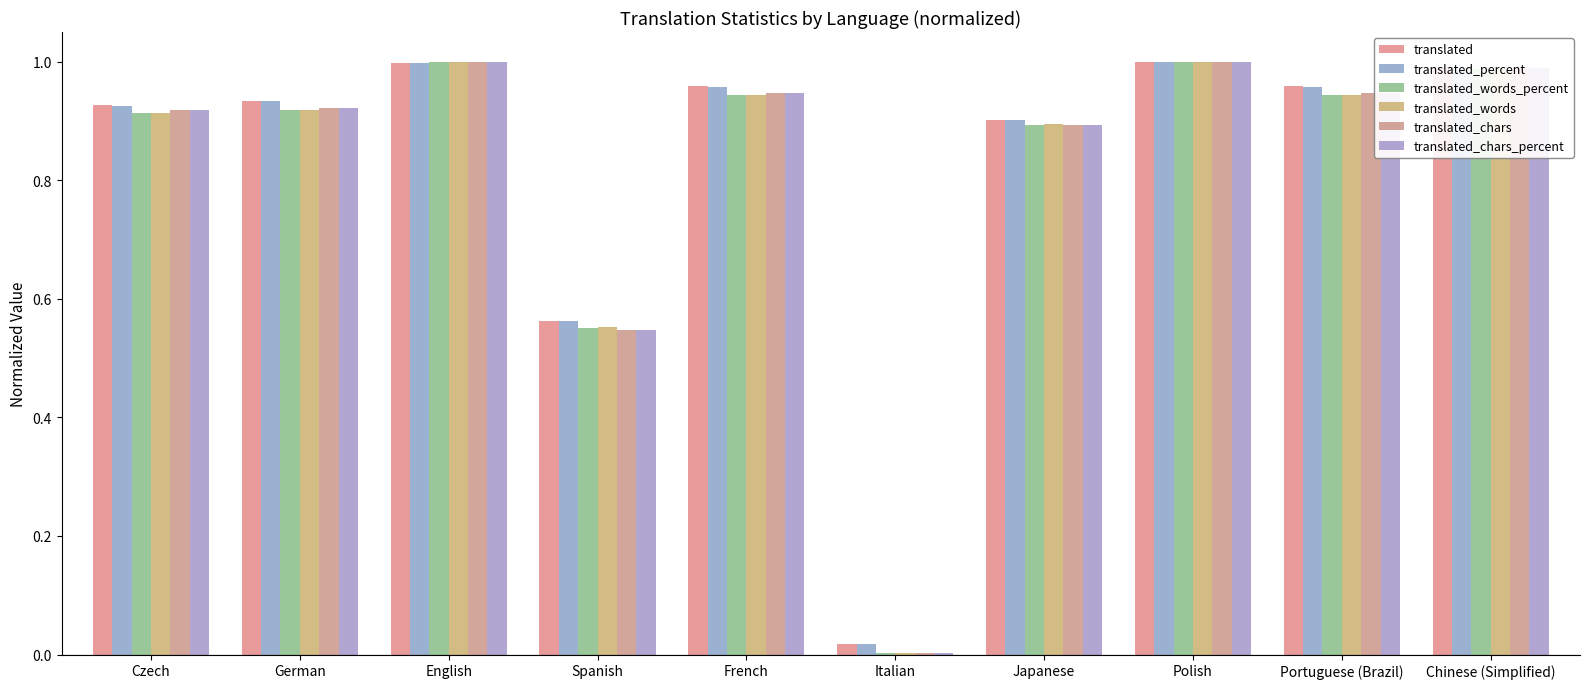

Which series has the widest spread of values?

translated_words_percent